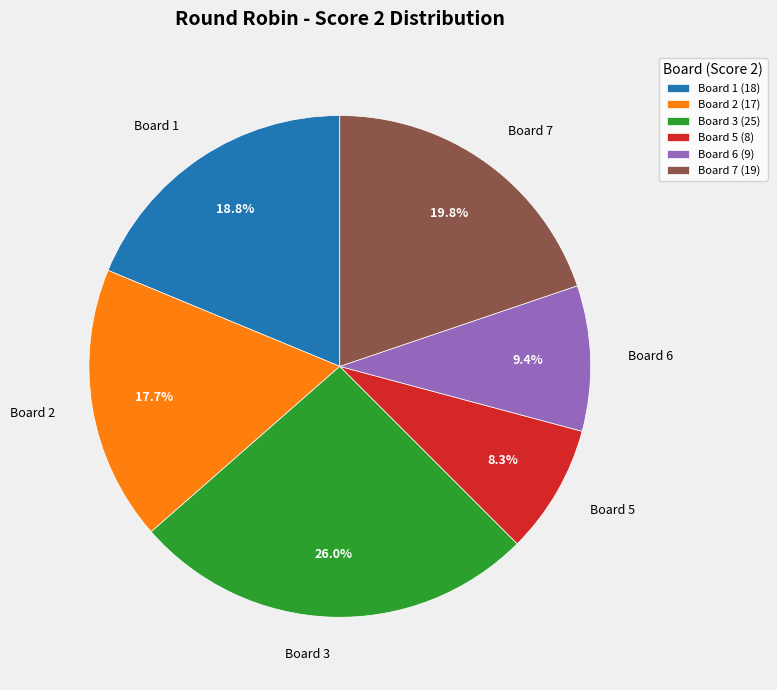

Do Board 3 and Board 7 together represent more than half of the pie?

No